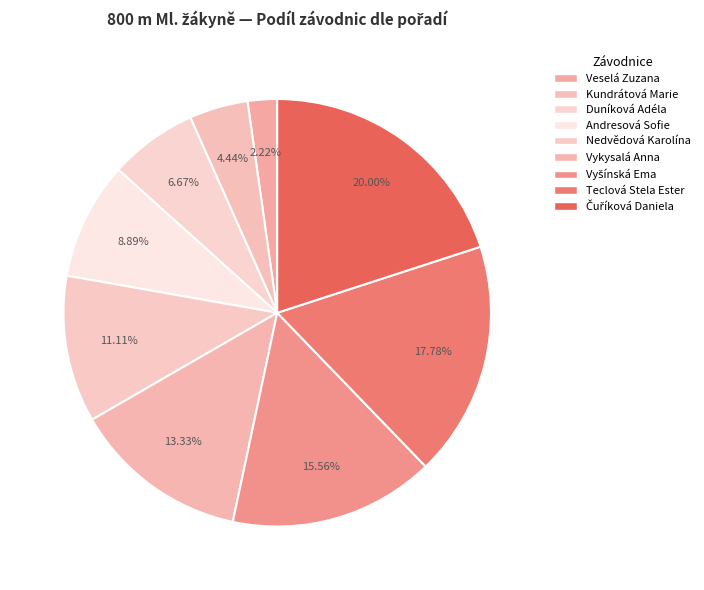

Count the number of slices in the pie.

9